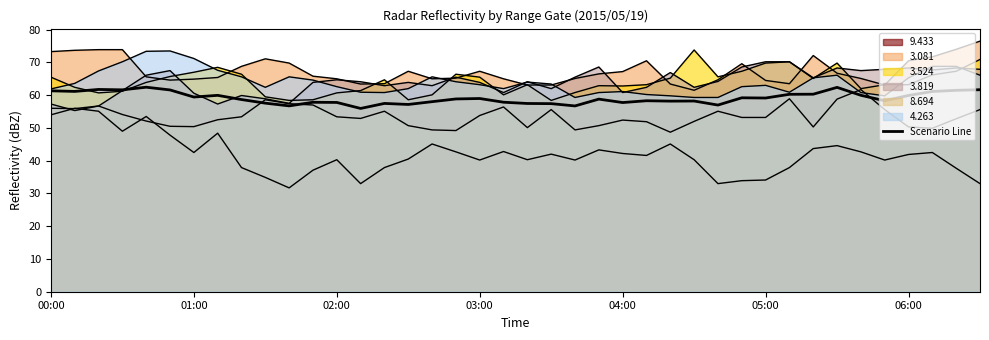

What is the ratio of the value at 16 to the value at 17?

1.0